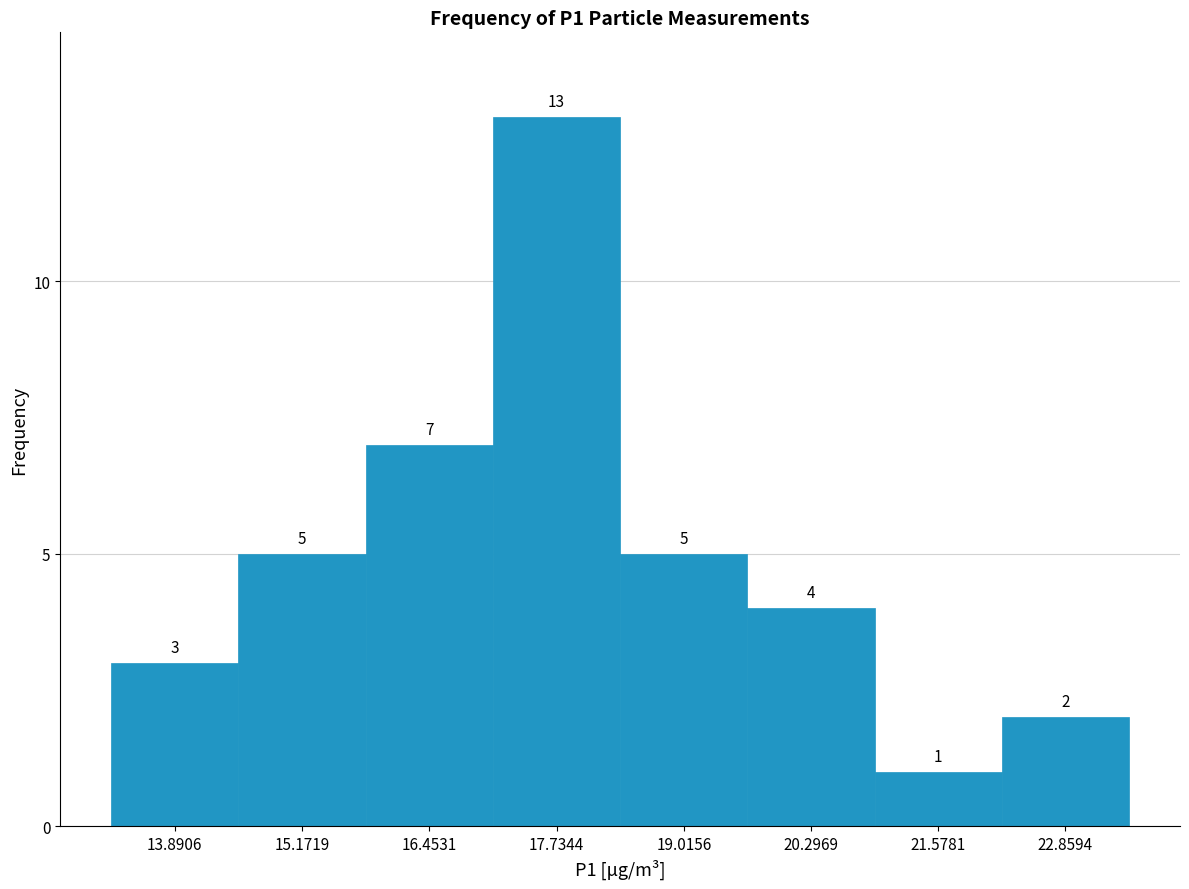

Reading left to right, list every bar in this chart as the range it spans on the x-axis followed by its height. The bar edges are not printed on the chart, so give them approximately, as read against the axis.

13.2 to 14.6: 3
14.6 to 15.8: 5
15.8 to 17.0: 7
17.0 to 18.4: 13
18.4 to 19.6: 5
19.6 to 21.0: 4
21.0 to 22.2: 1
22.2 to 23.6: 2